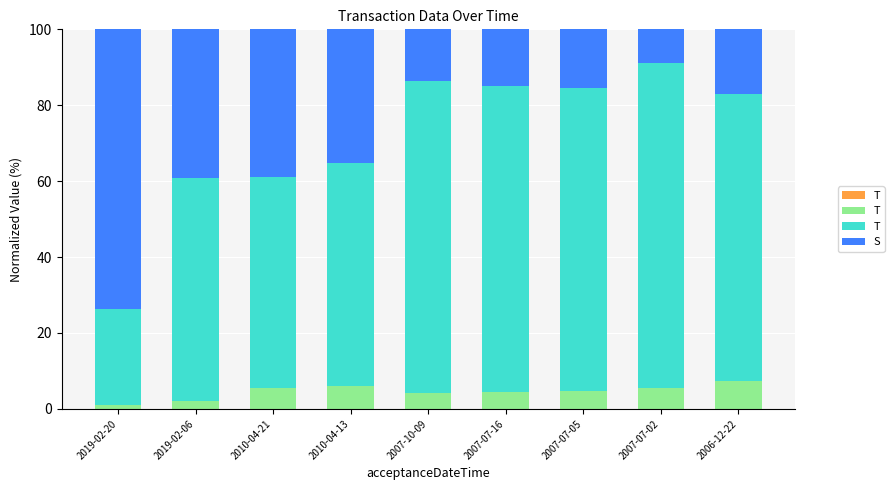

Count the number of data series in this chart.

4